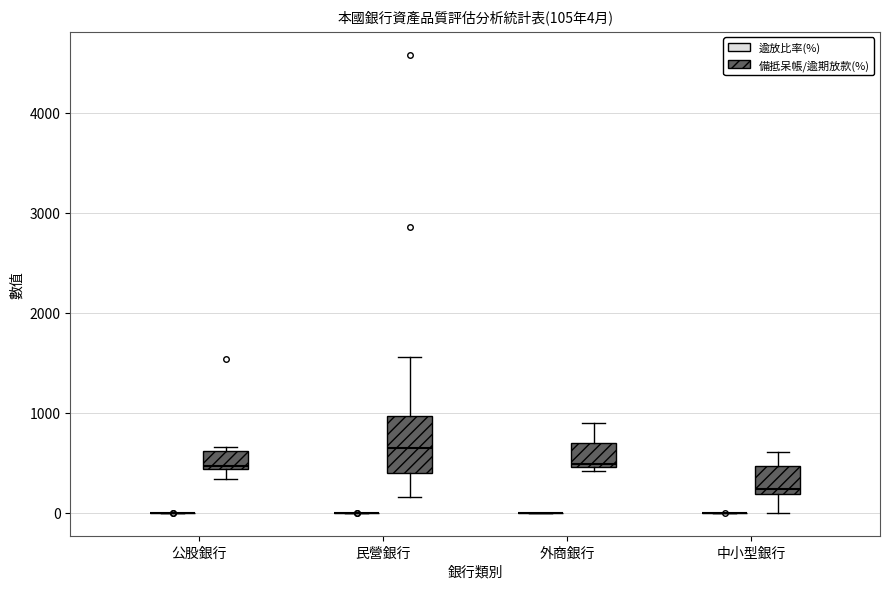

Which box is the tallest, from its lower edge to its upper edge?

民營銀行 (備抵呆帳/逾期放款(%))